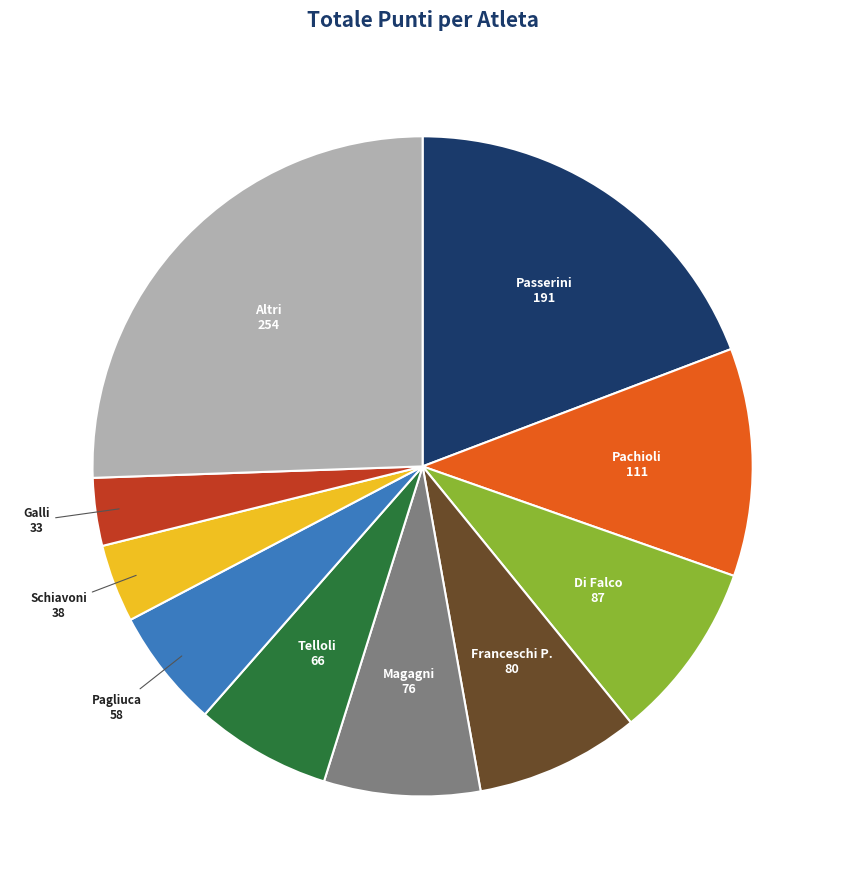

Between Altri and Galli, which is larger?

Altri